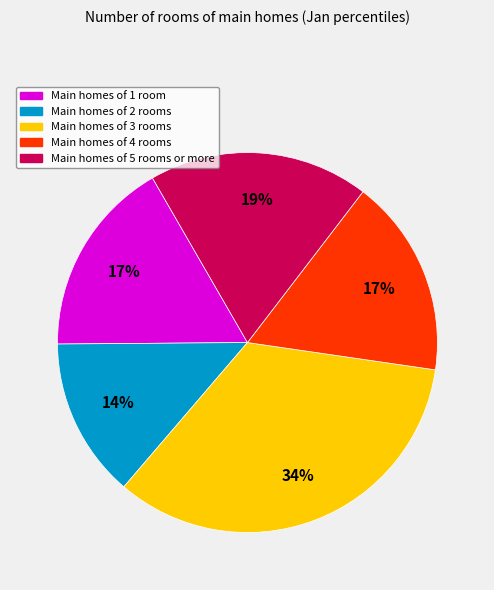

Is there a majority slice in this chart?

No